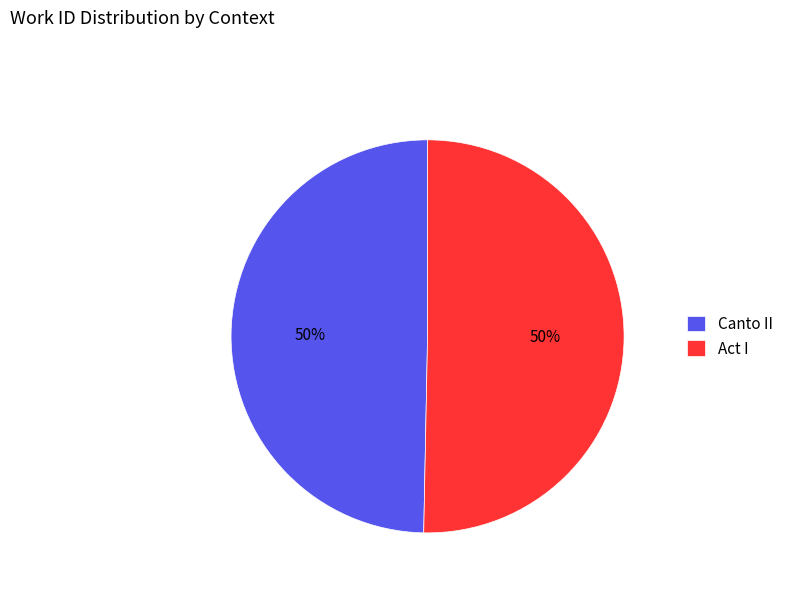

Count the number of slices in the pie.

2